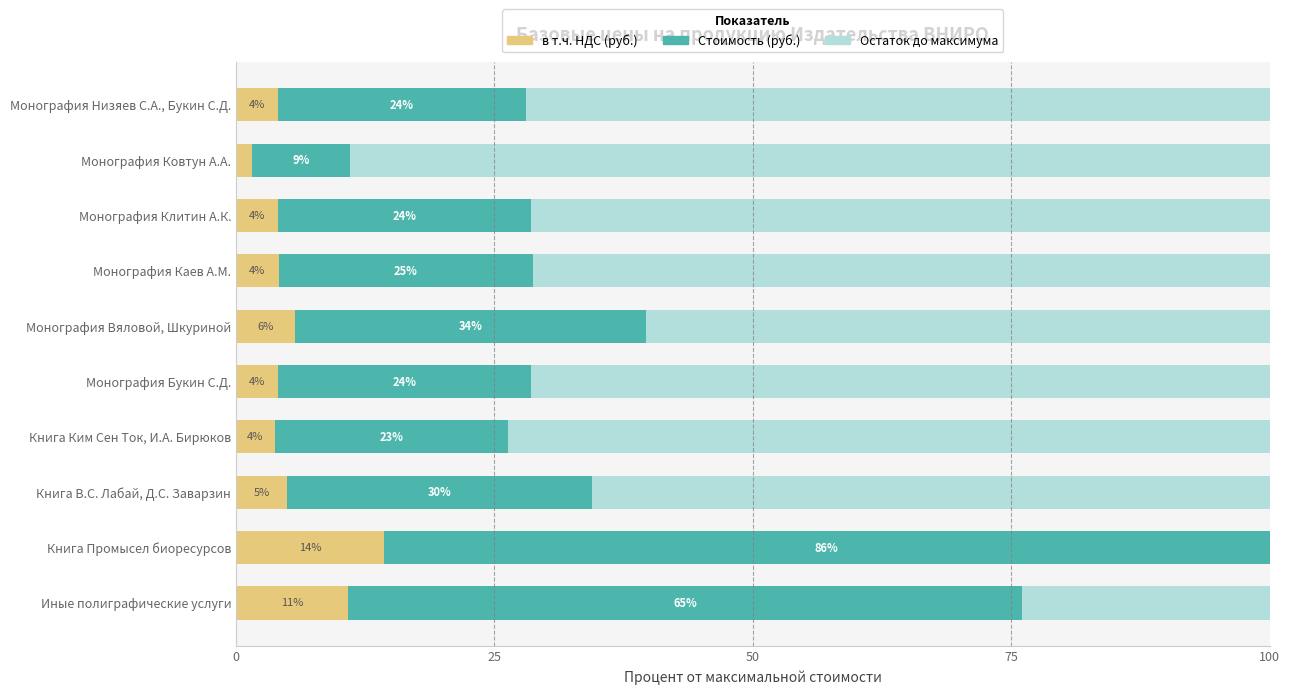

What is the total value across all series at Монография Вяловой, Шкуриной?

100.0